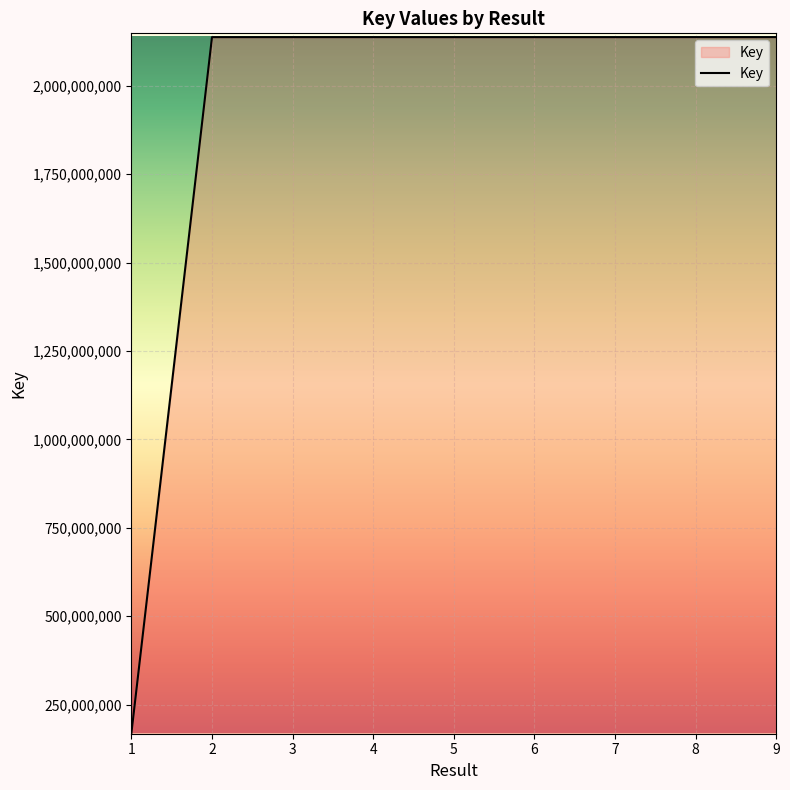

What is the ratio of the value at 7 to the value at 5?

1.0